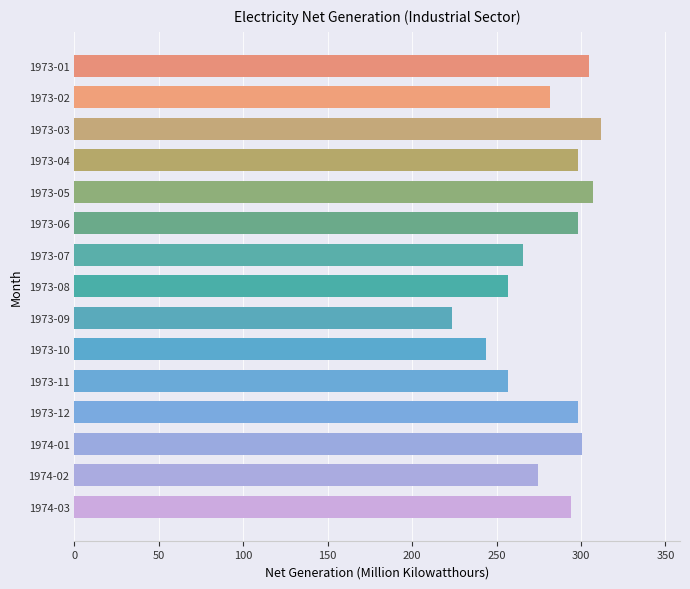

Is it true that the value at 1973-05 is 307.3?

True